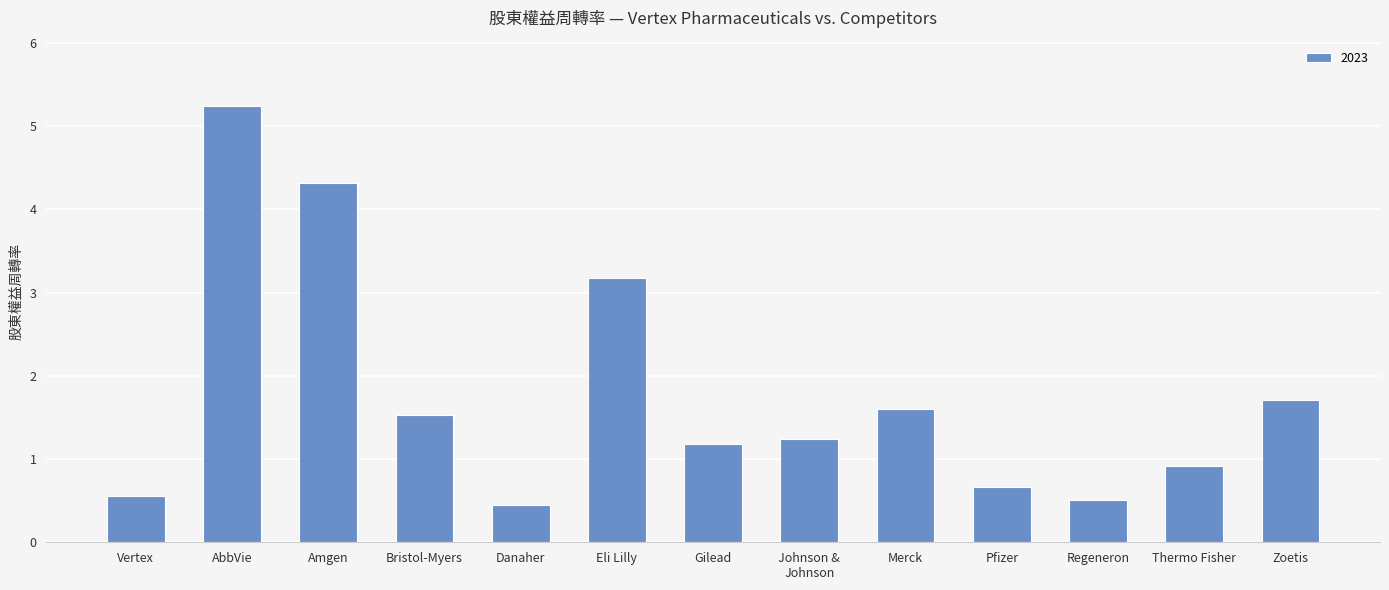

Reading left to right, transcribe all the data shown in this chart.

0.6	5.2	4.3	1.5	0.5	3.2	1.2	1.2	1.6	0.7	0.5	0.9	1.7